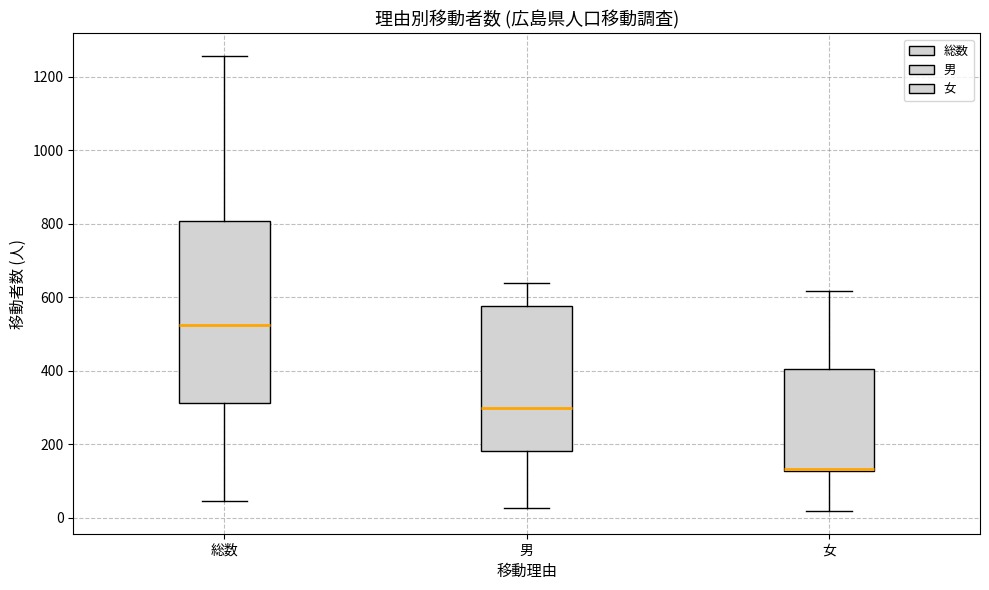

Where is the lower edge of the box for 総数 on the y-axis? The values are not printed on the chart, so give them approximately, as read against the axis.

320